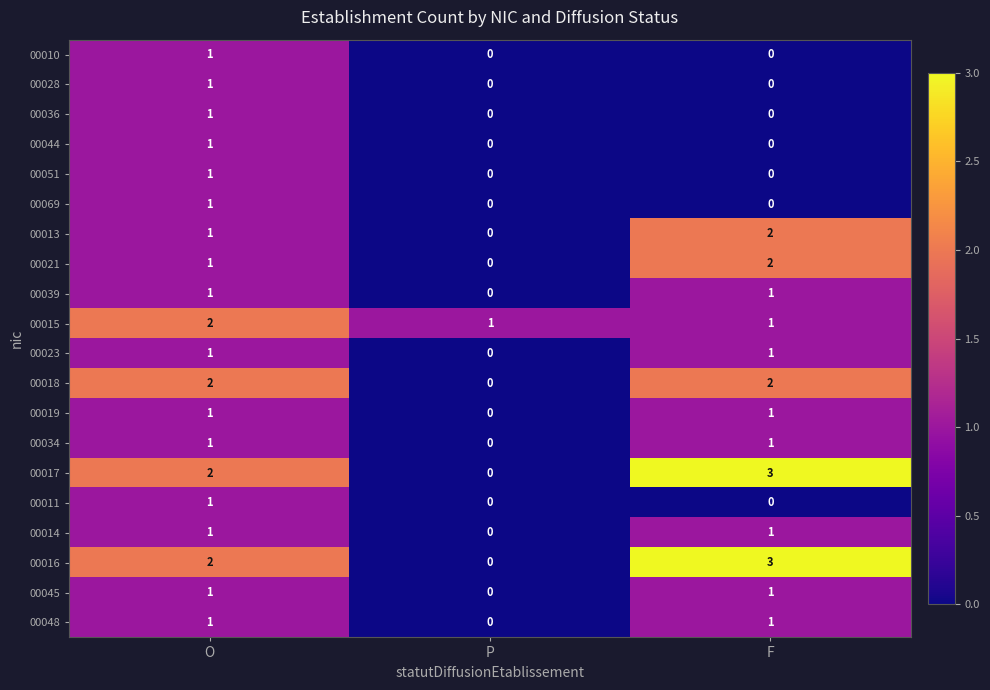

The 00028 series shows 1 at O. True or false?

True